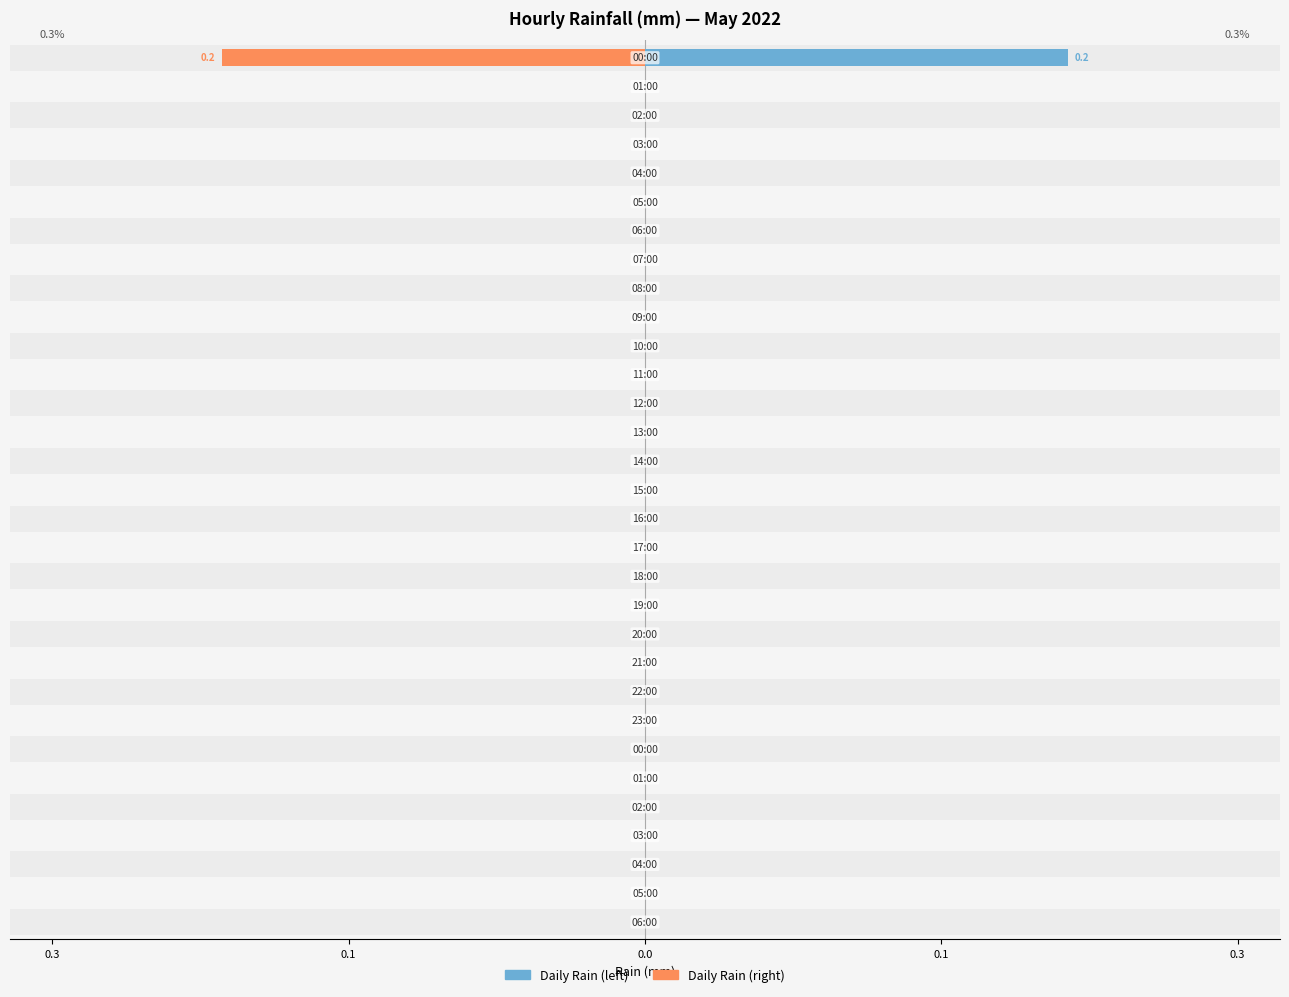

What is the difference between the maximum and minimum values in the Daily Rain (left) series?

0.2